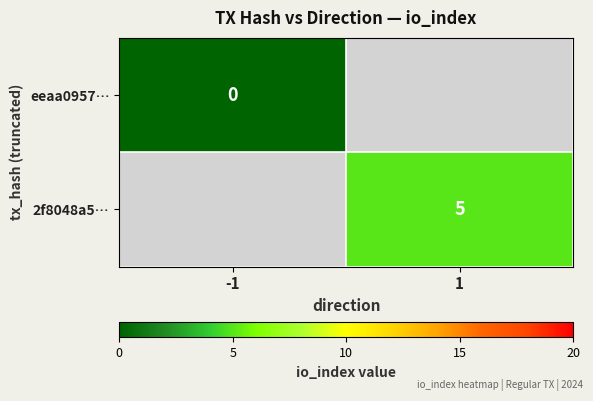

The 2f8048a5… series shows 5 at 1. True or false?

True